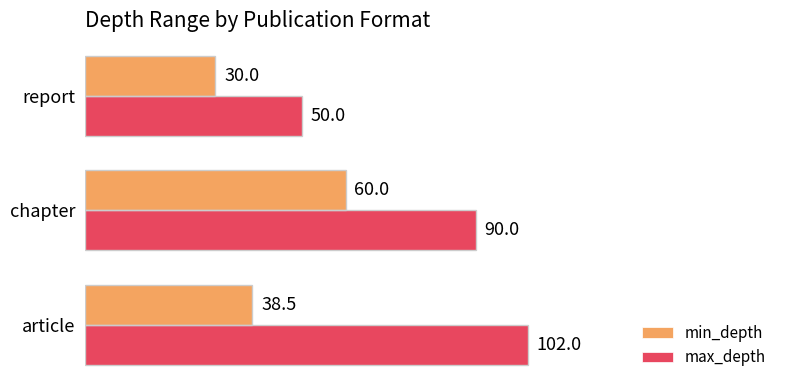

What are all the series names shown in the legend?

min_depth, max_depth